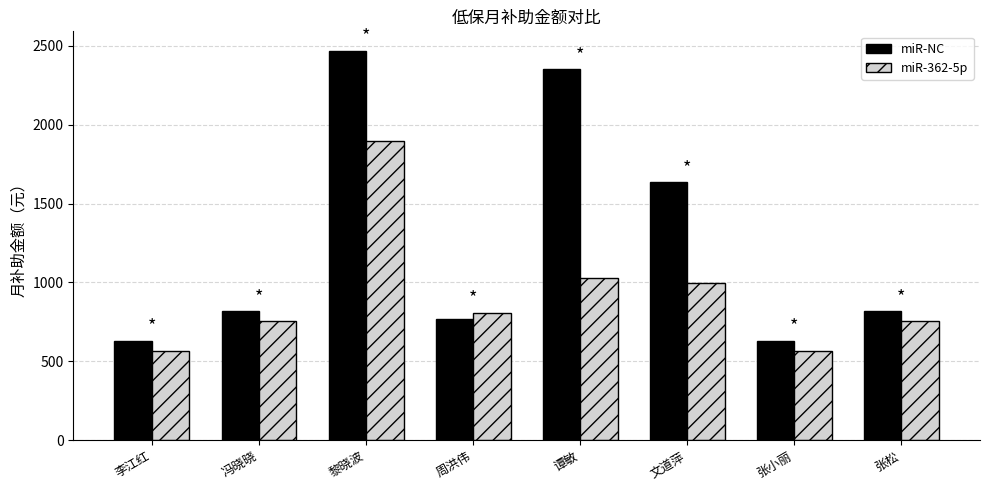

Is it true that miR-NC equals 676 at 黎晓波?

False